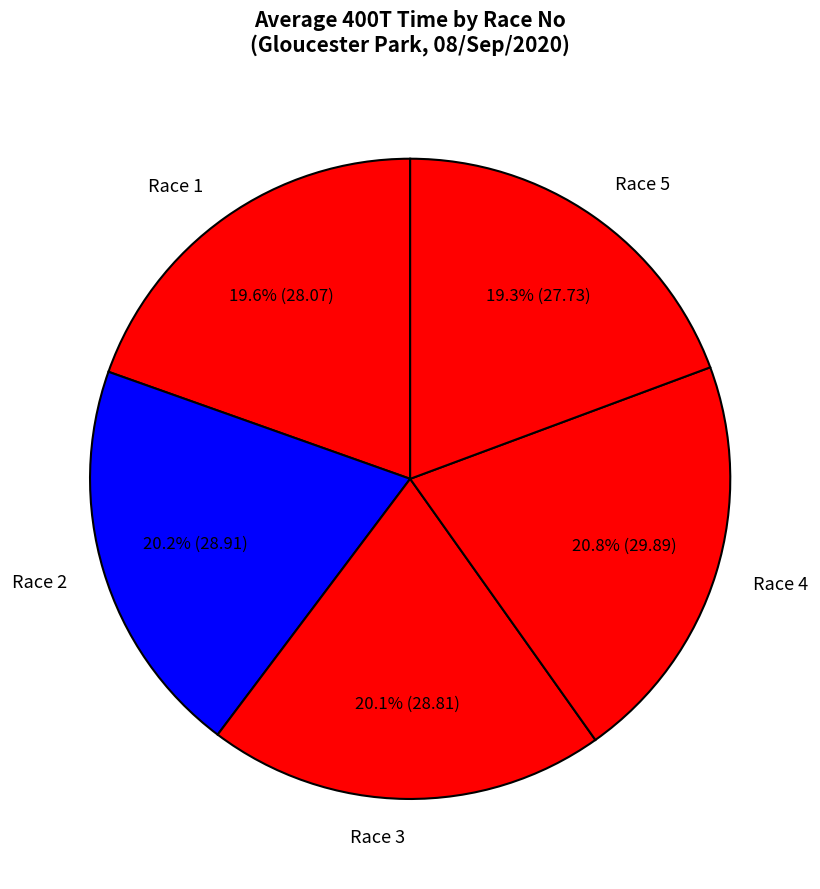

Which category has the biggest portion of the pie?

Race 4